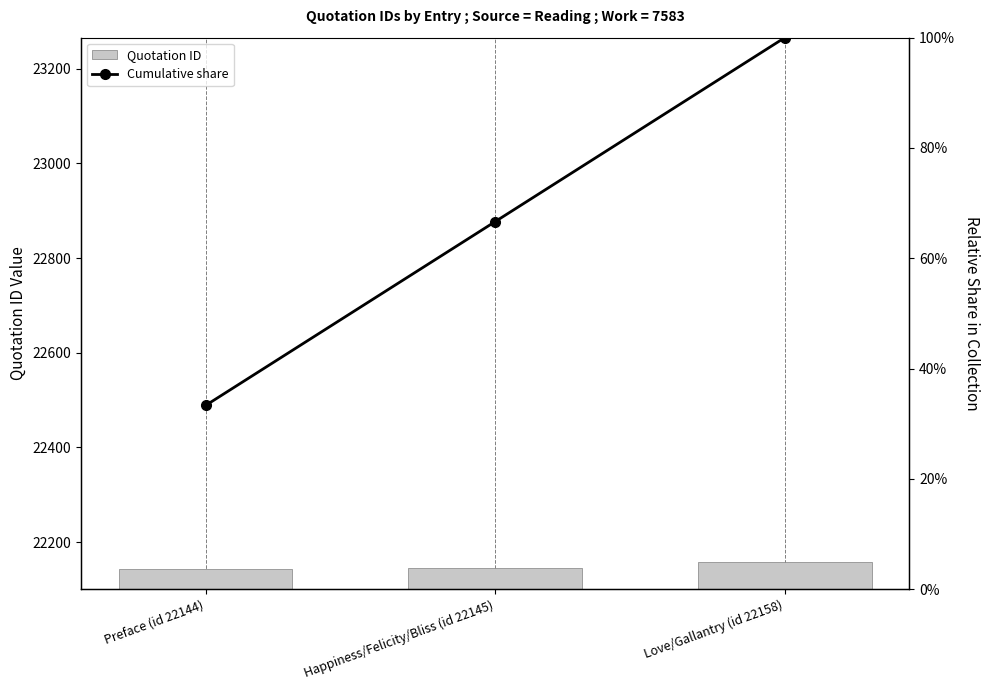

How many groups of bars are there?

3